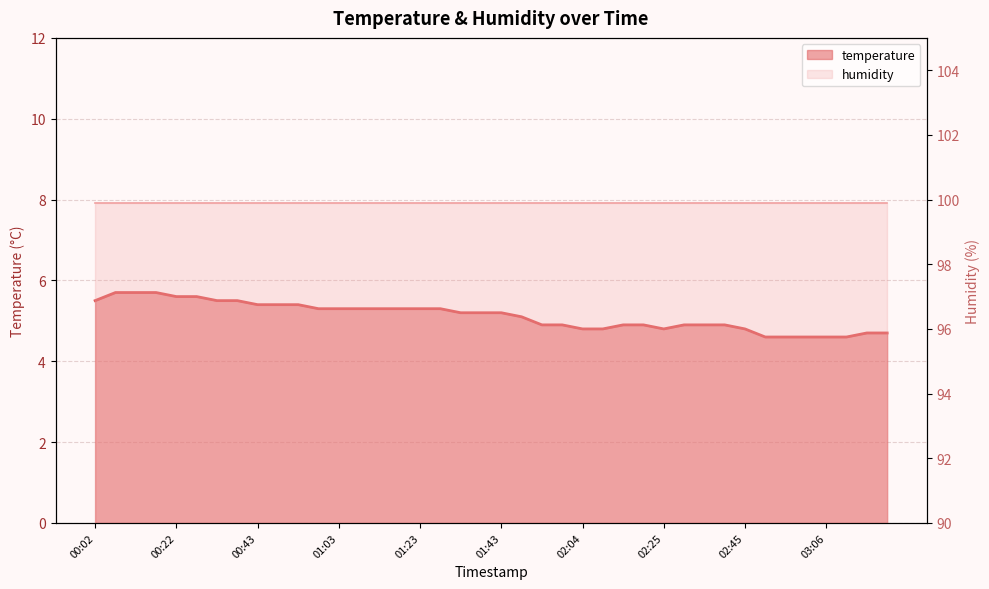

At which category does the data reach its first local valley?

02:25